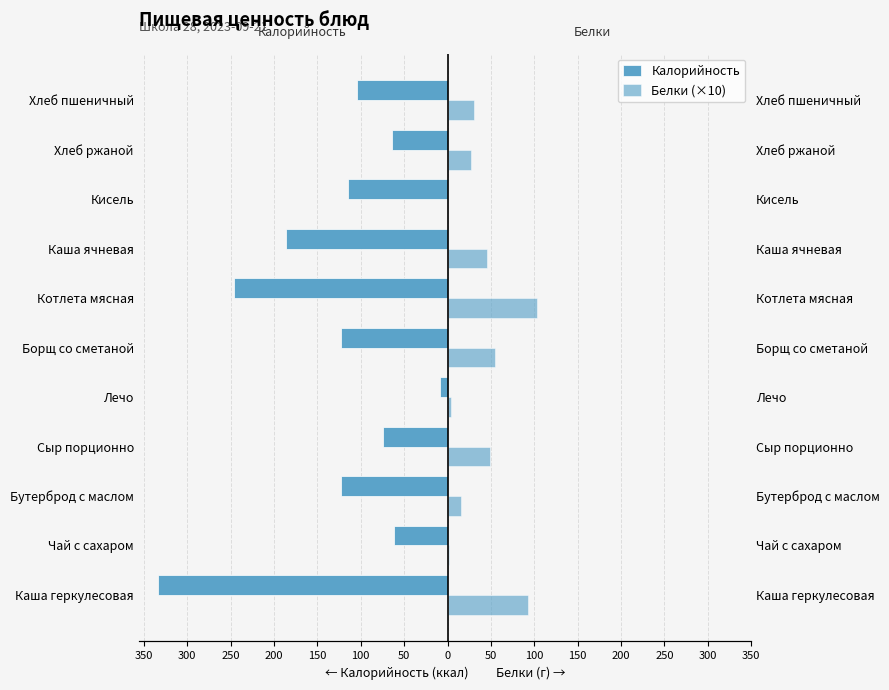

Rank the series by their average value, from lowest to highest.

Калорийность, Белки (×10)